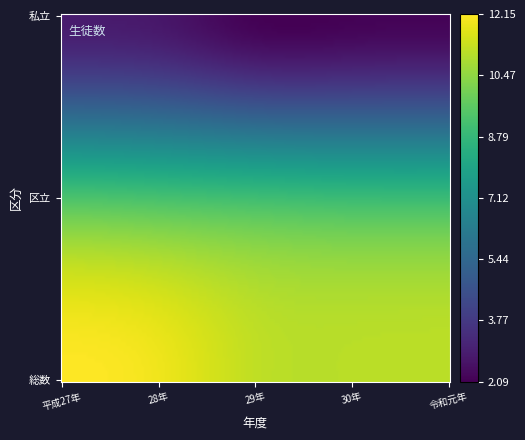

Reading left to right, list all the values displayed in this chart.

総数_平成27年: 12148	9310	2838
総数_28年: 11913	9201	2712
総数_29年: 11192	9047	2145
総数_30年: 11098	8940	2158
総数_令和元年: 11125	8929	2196